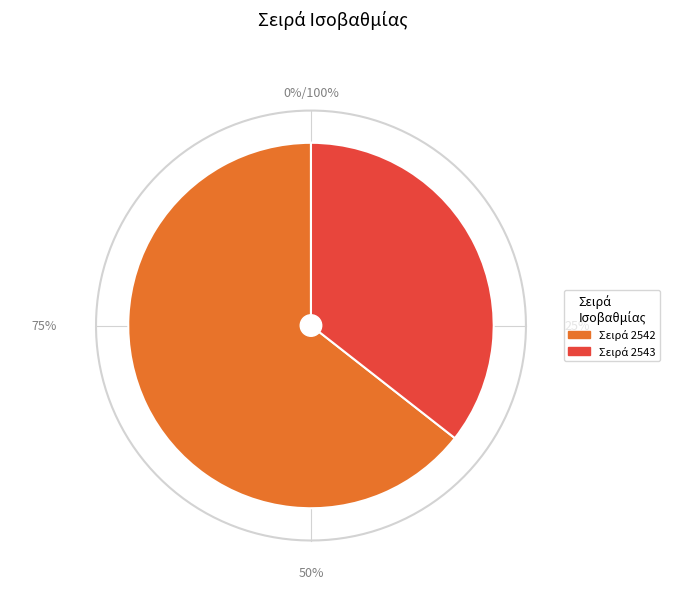

To the nearest percent, what percentage of the pie is 2542?

64%